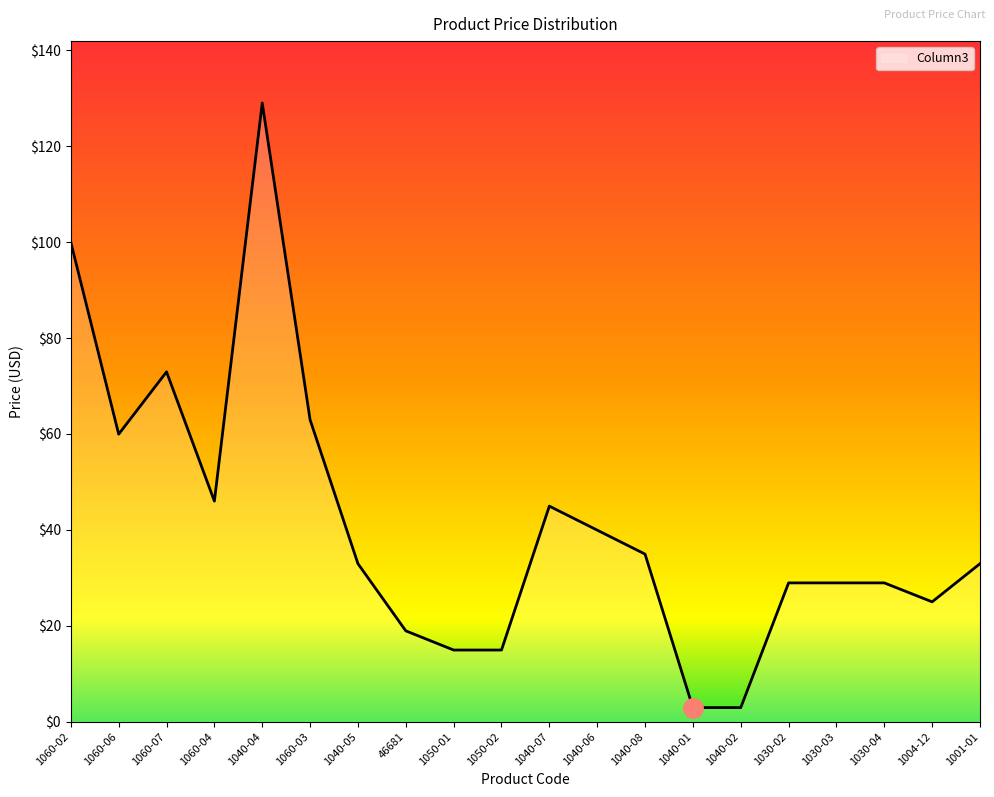

What is the difference between the values at 1030-02 and 1060-02?

71.0